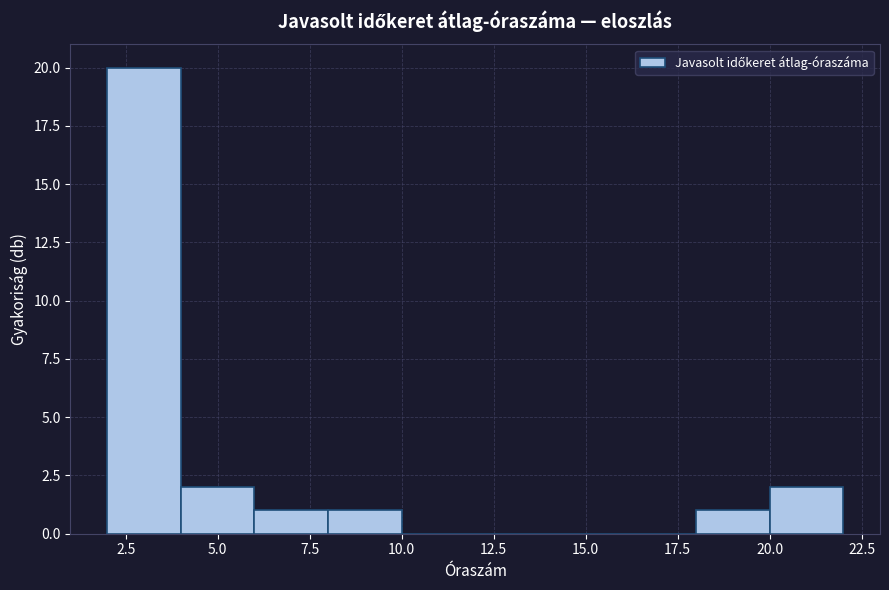

Reading left to right, transcribe this chart: for each bar, give the range it covers on the x-axis and its height. The values are not printed on the chart, so give them approximately, as read against the axis.

2 to 4: 20
4 to 6: 2
6 to 8: 1
8 to 10: 1
10 to 12: 0
12 to 14: 0
14 to 16: 0
16 to 18: 0
18 to 20: 1
20 to 22: 2